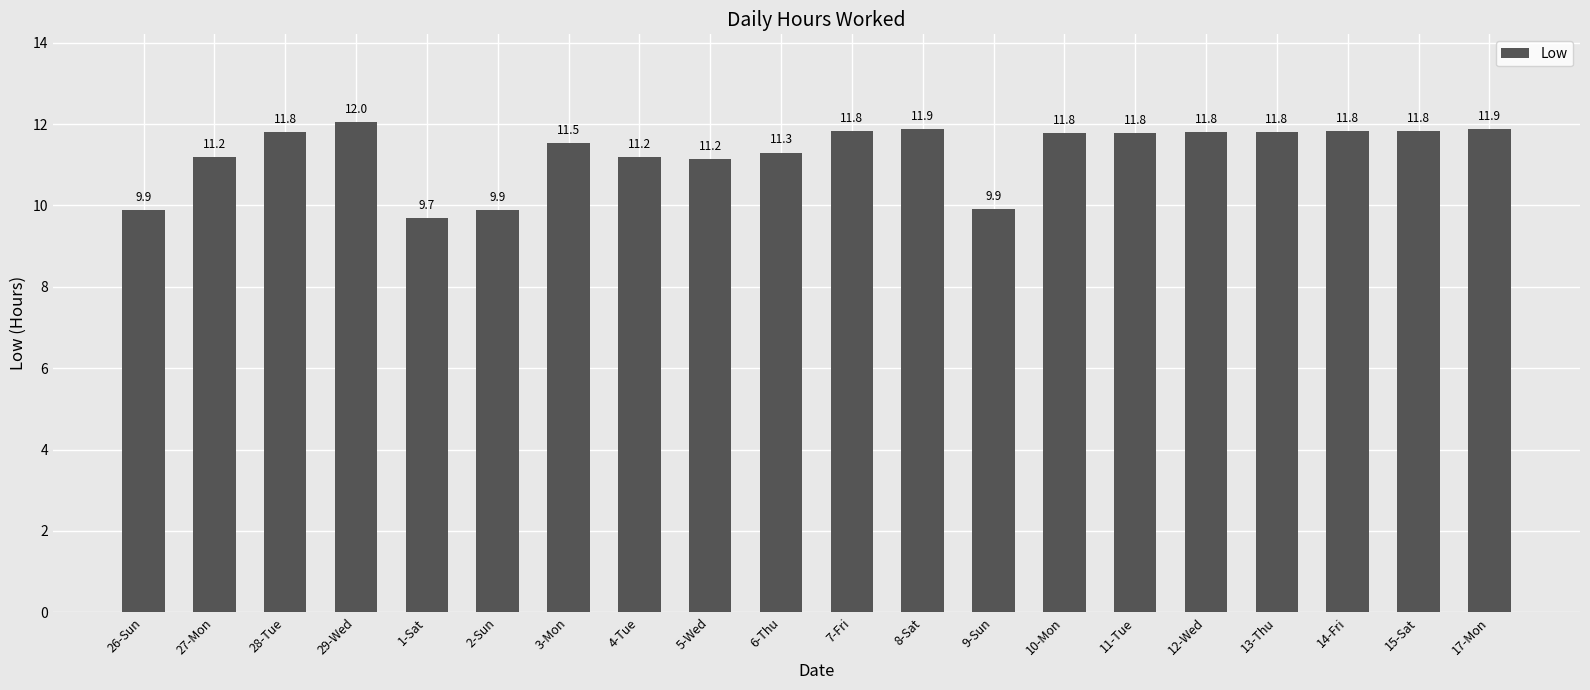

What position from the left is 5-Wed?

9